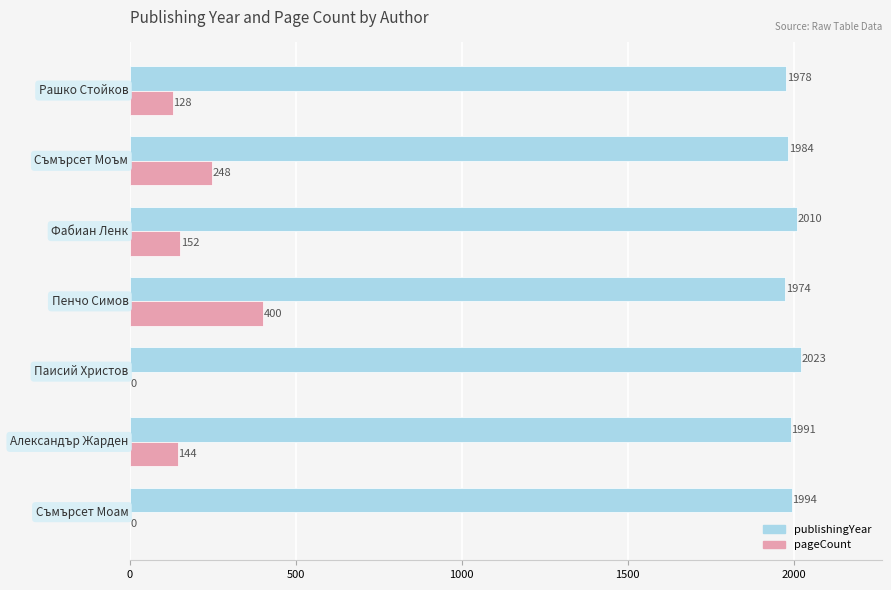

Which series has the largest total across all categories?

publishingYear